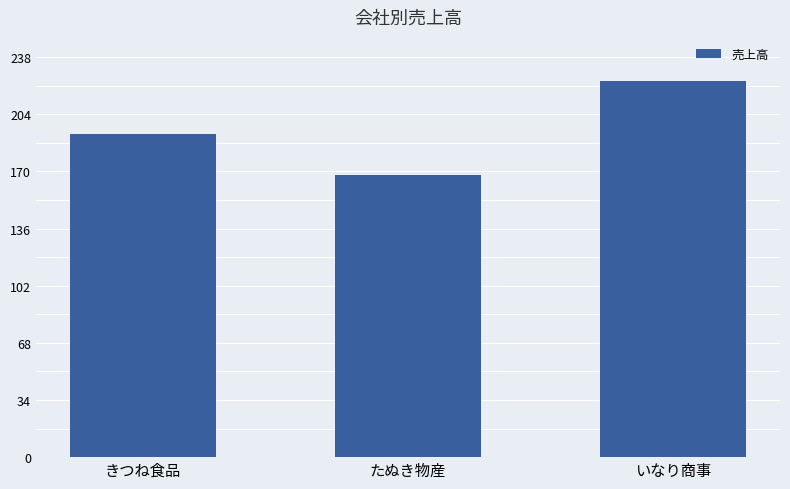

What is the change in value from たぬき物産 to いなり商事?

+56